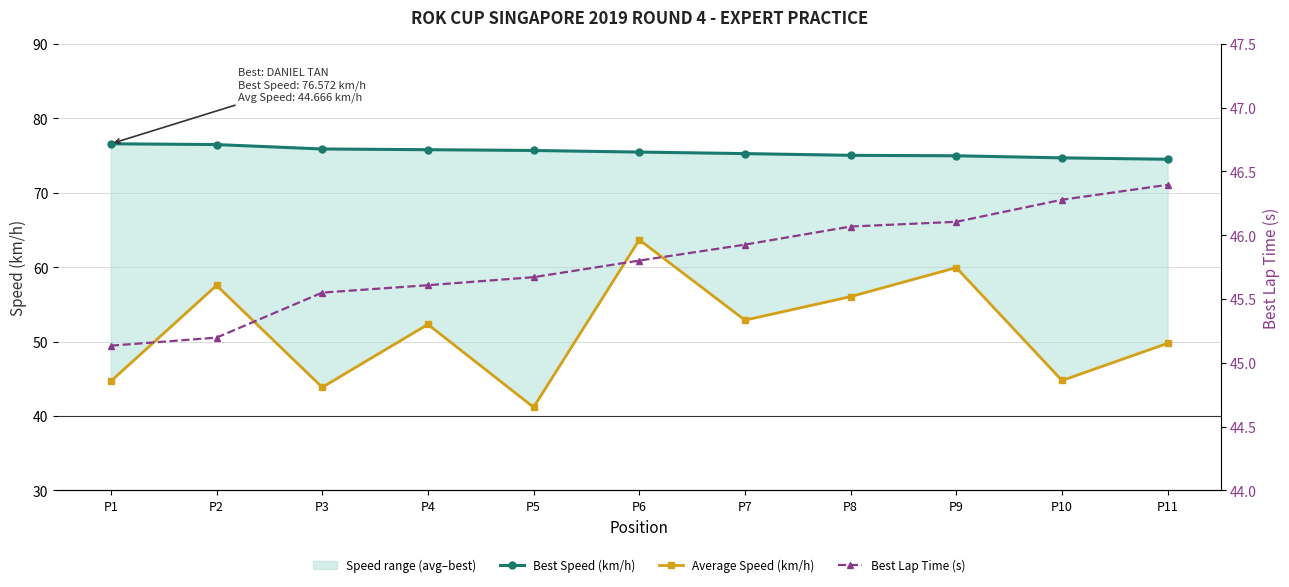

What is the value of the Average Speed (km/h) point at the 9th from the left?

59.9